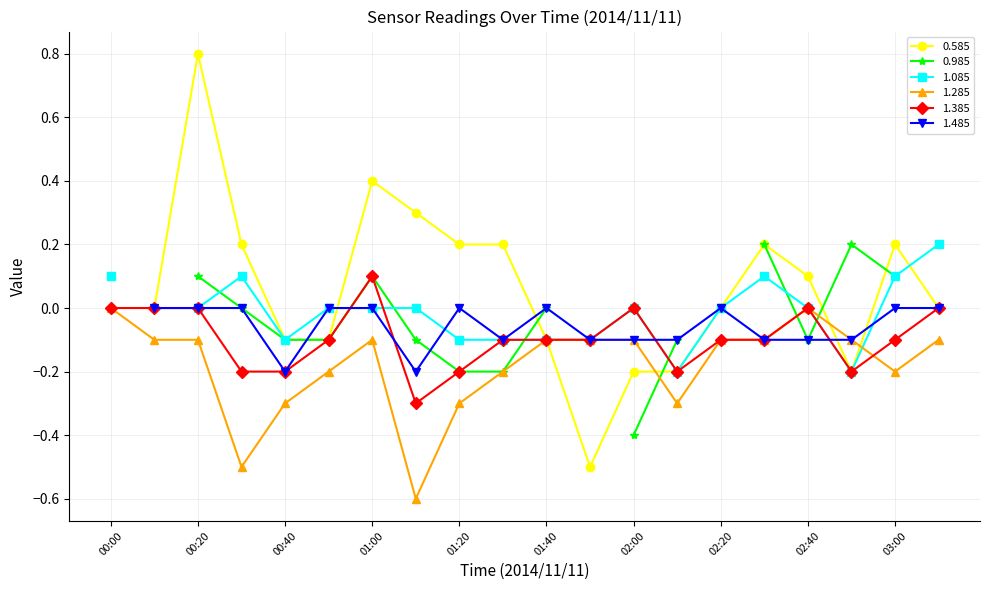

Which category has the highest value in the 0.585 series?

00:20